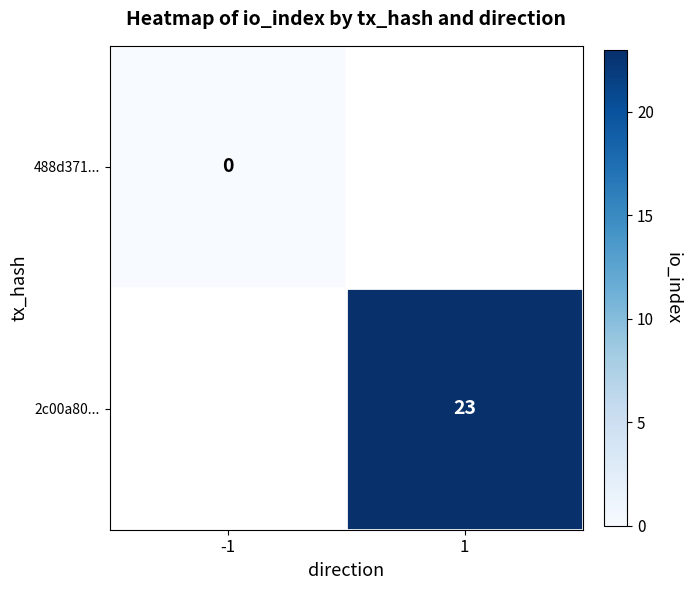

At which category does the chart reach its minimum across all series?

-1